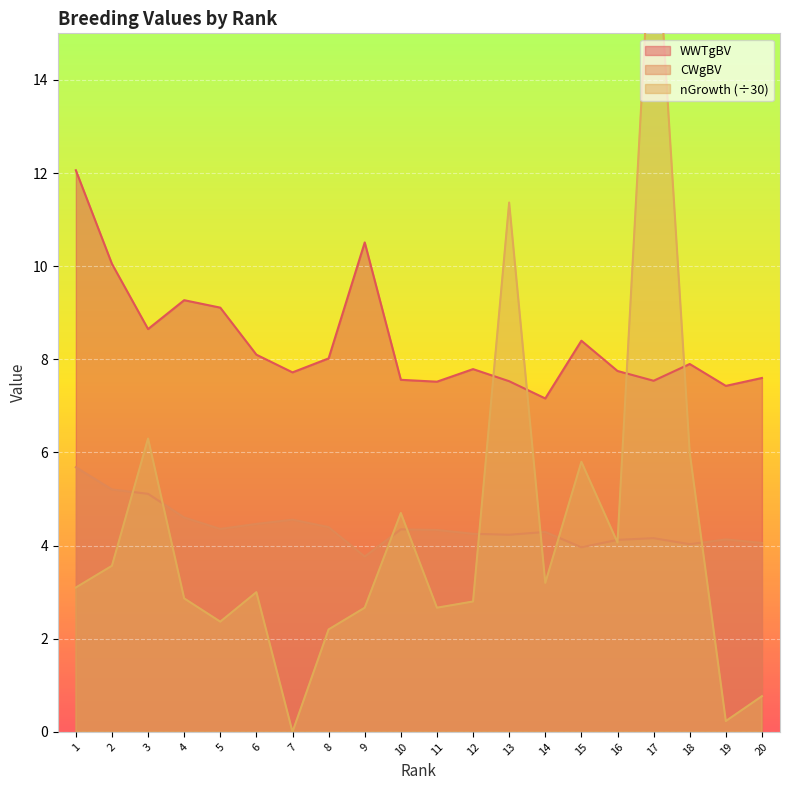

What is the value of the nGrowth point at the 11th from the left?

2.7